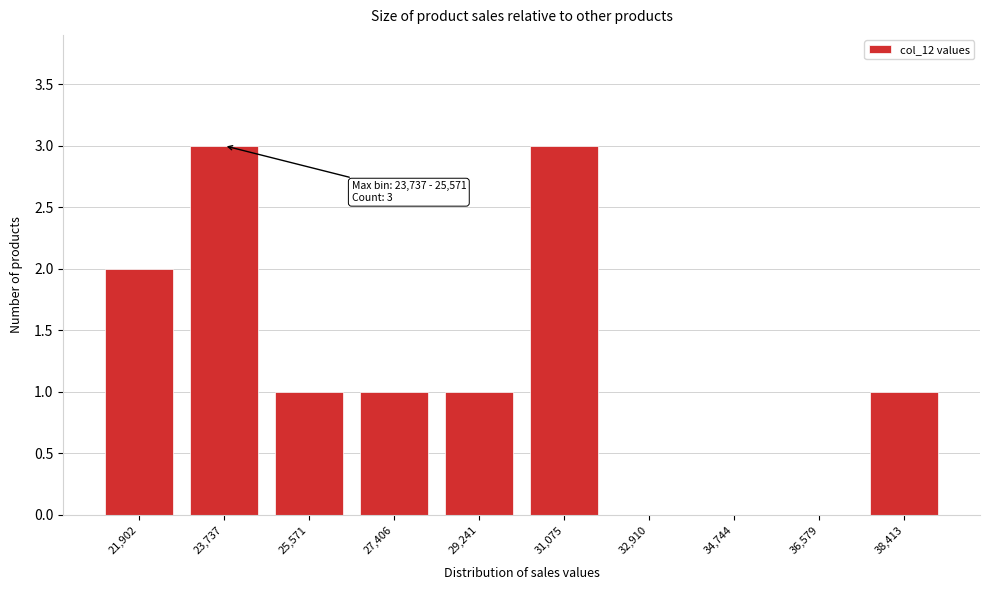

Reading left to right, transcribe all the data shown in this chart.

21,902=2	23,737=3	25,571=1	27,406=1	29,241=1	31,075=3	32,910=0	34,744=0	36,579=0	38,413=1